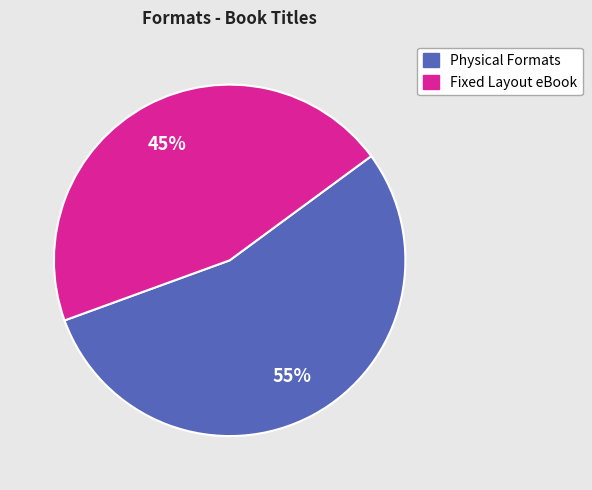

Count the number of slices in the pie.

2